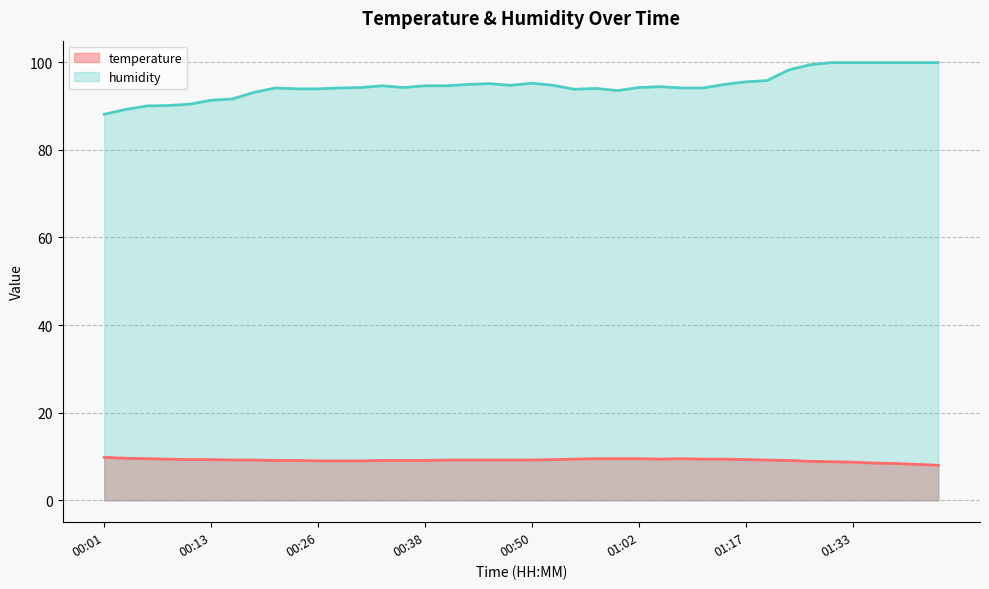

What is the label of the 8th point from the left?

00:18